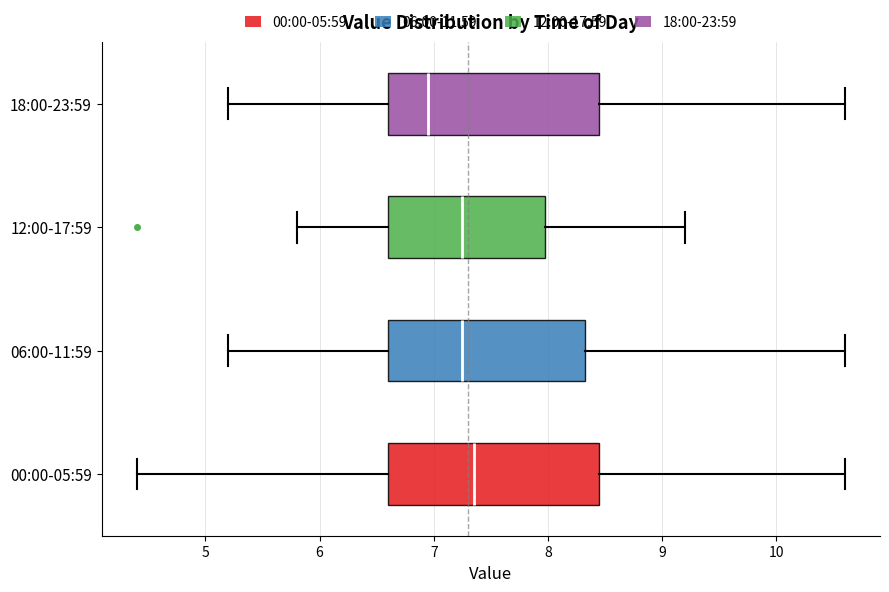

Where is the right edge of the box for 06:00-11:59 on the x-axis? The values are not printed on the chart, so give them approximately, as read against the axis.

8.3